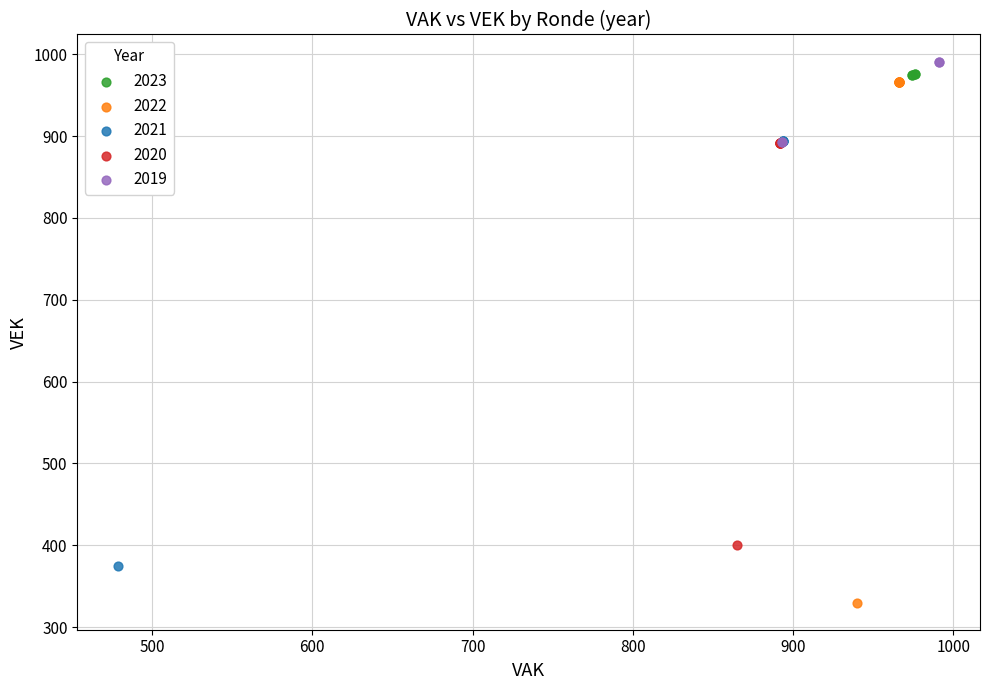

What are all the series names shown in the legend?

2023, 2022, 2021, 2020, 2019